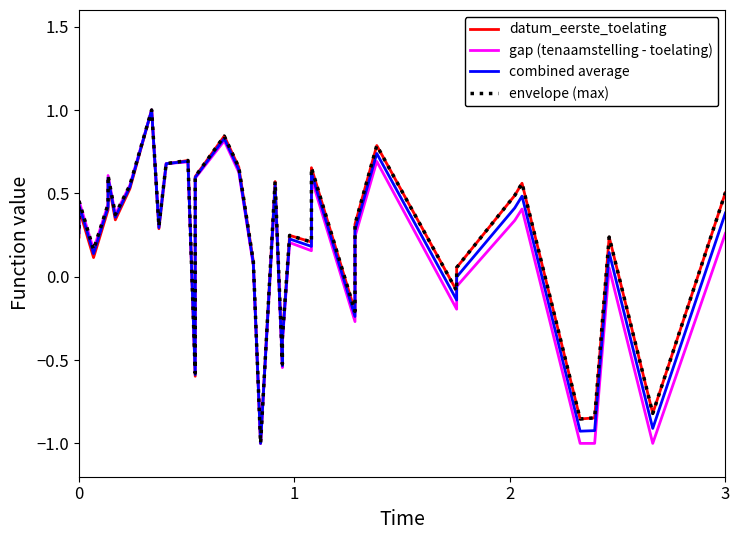

What are all the series names shown in the legend?

datum_eerste_toelating, gap (tenaamstelling - toelating), combined average, envelope (max)